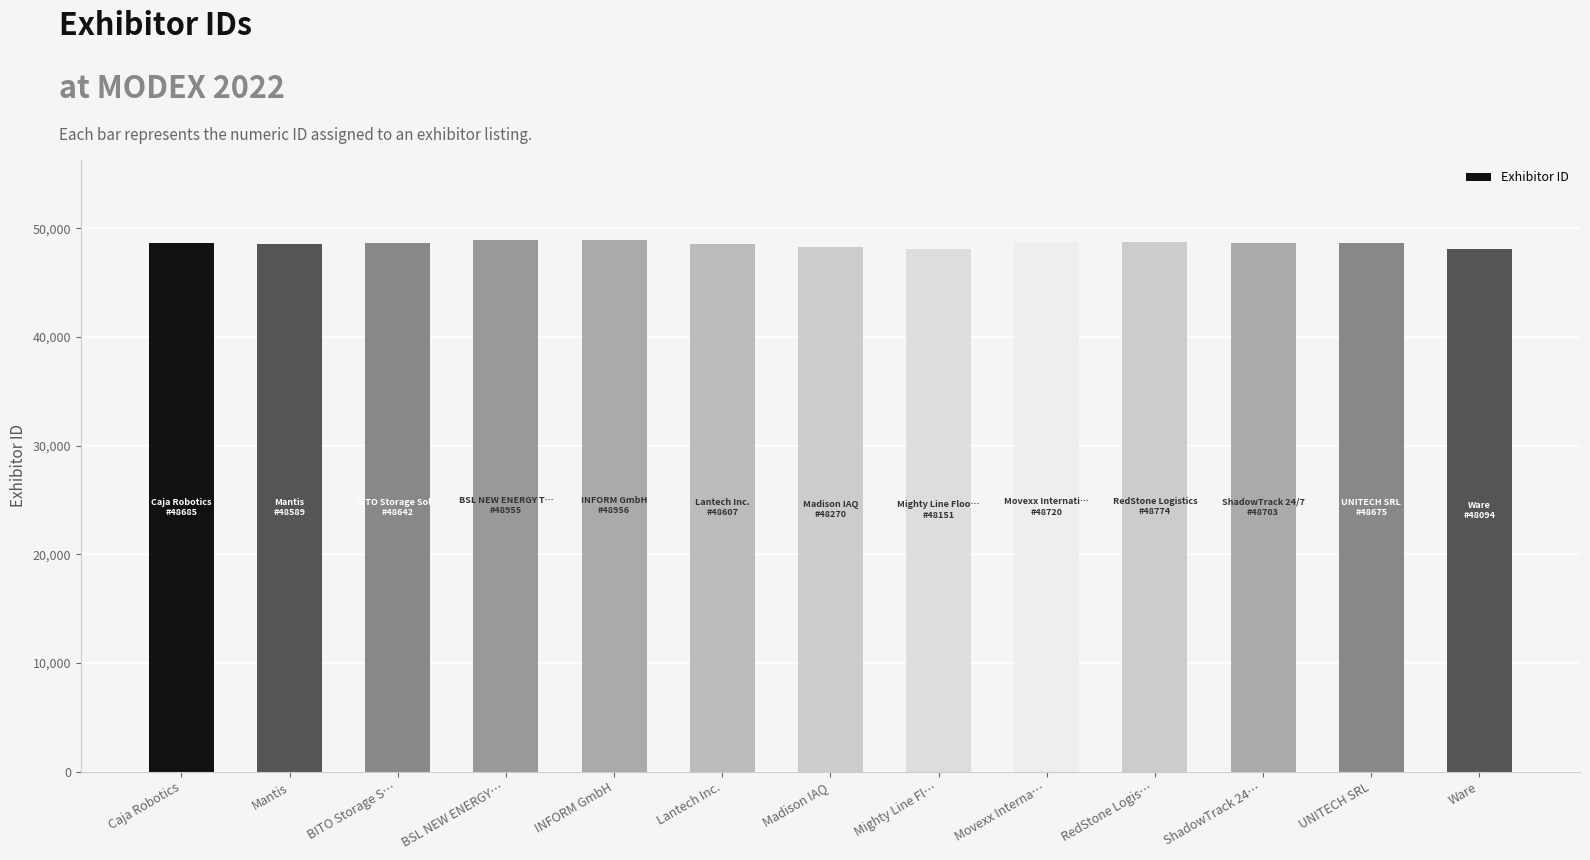

What is the minimum value shown in the chart?

48094